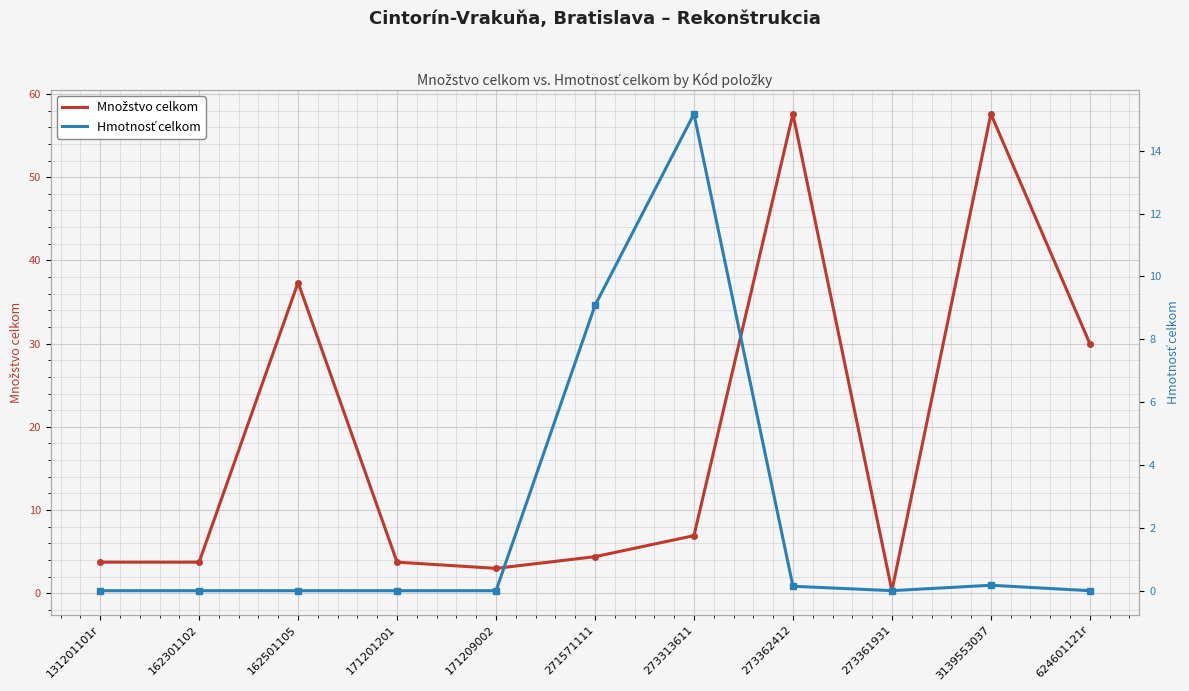

How many interior local valleys does the Hmotnosť celkom series have?

1